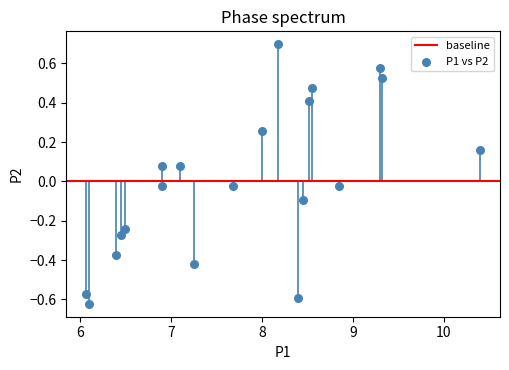

What is the range of X values (max minus min)?

4.3